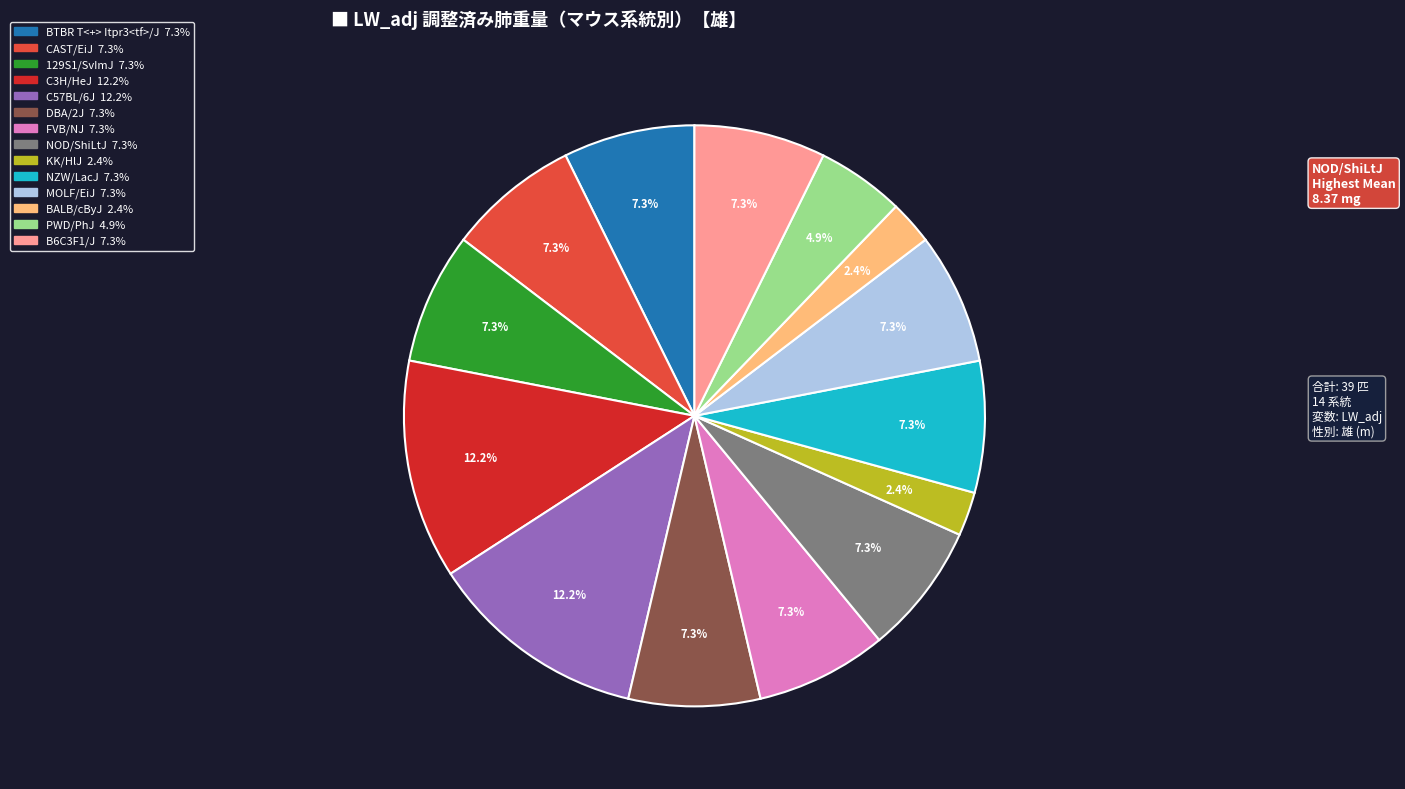

How many segments does this pie chart have?

14